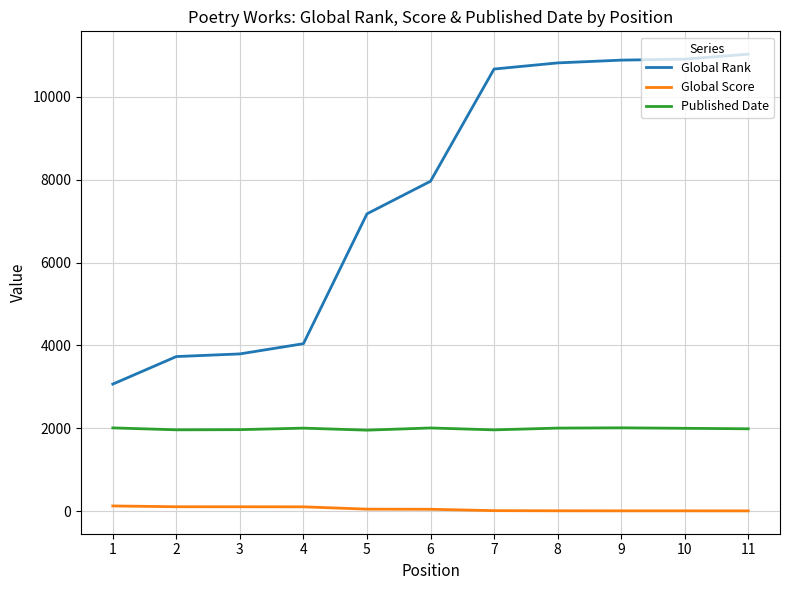

The value of Published Date at 3 is 3066. True or false?

False